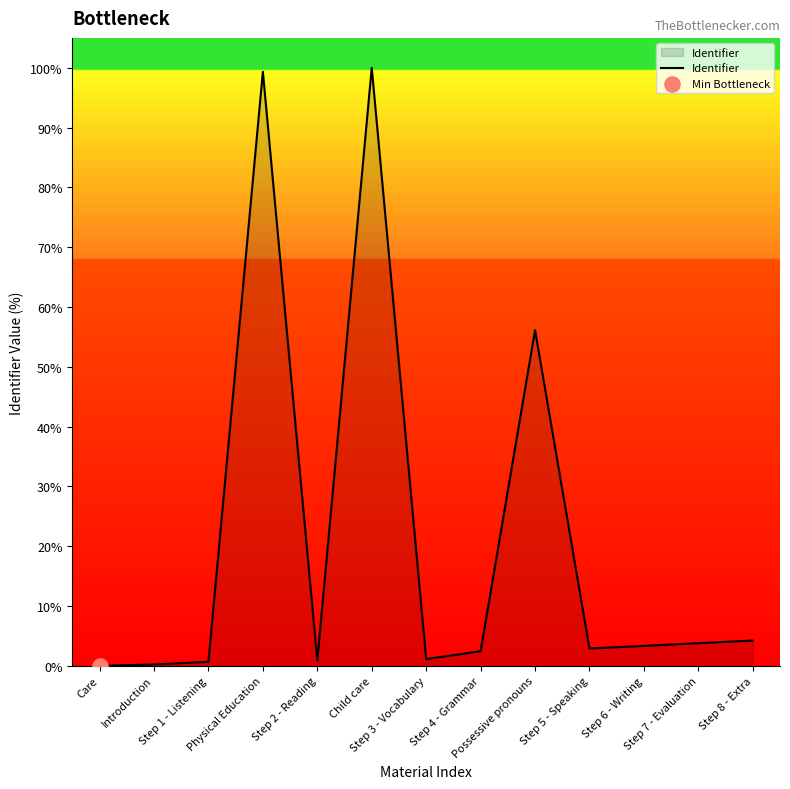

What is the change in value from Care to Step 6 - Writing?

+3.3